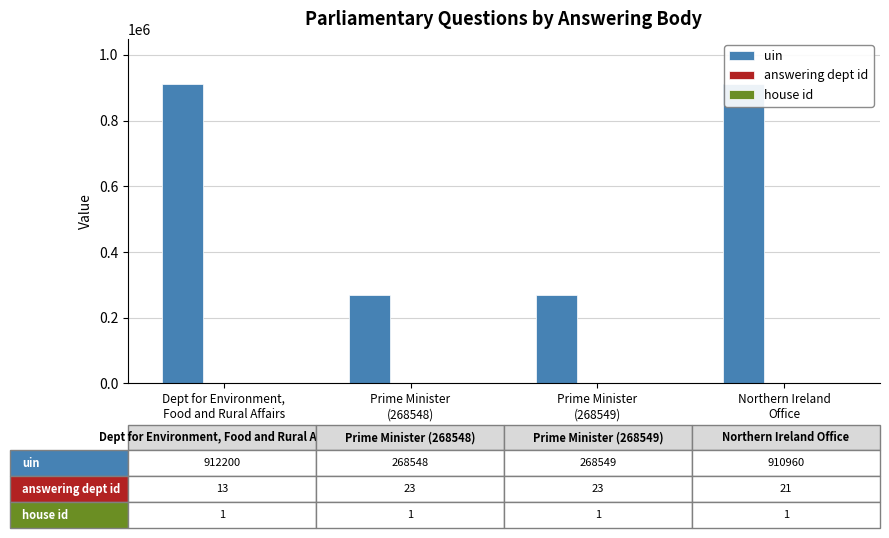

What is the greatest value displayed?

912200